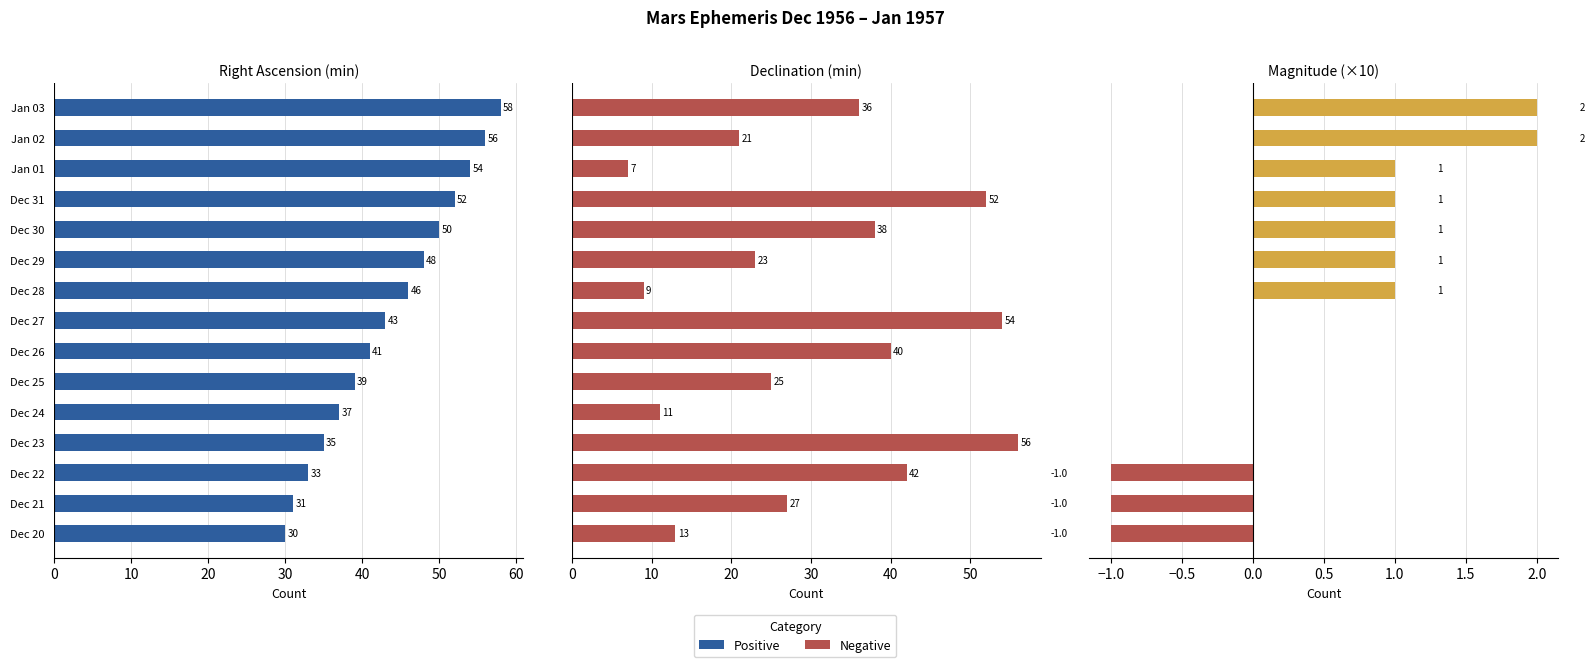

Which series has the largest range (max minus min)?

DEC (arcmin)